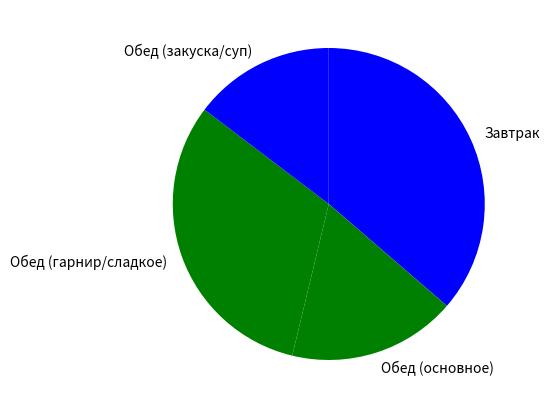

Count the number of slices in the pie.

4